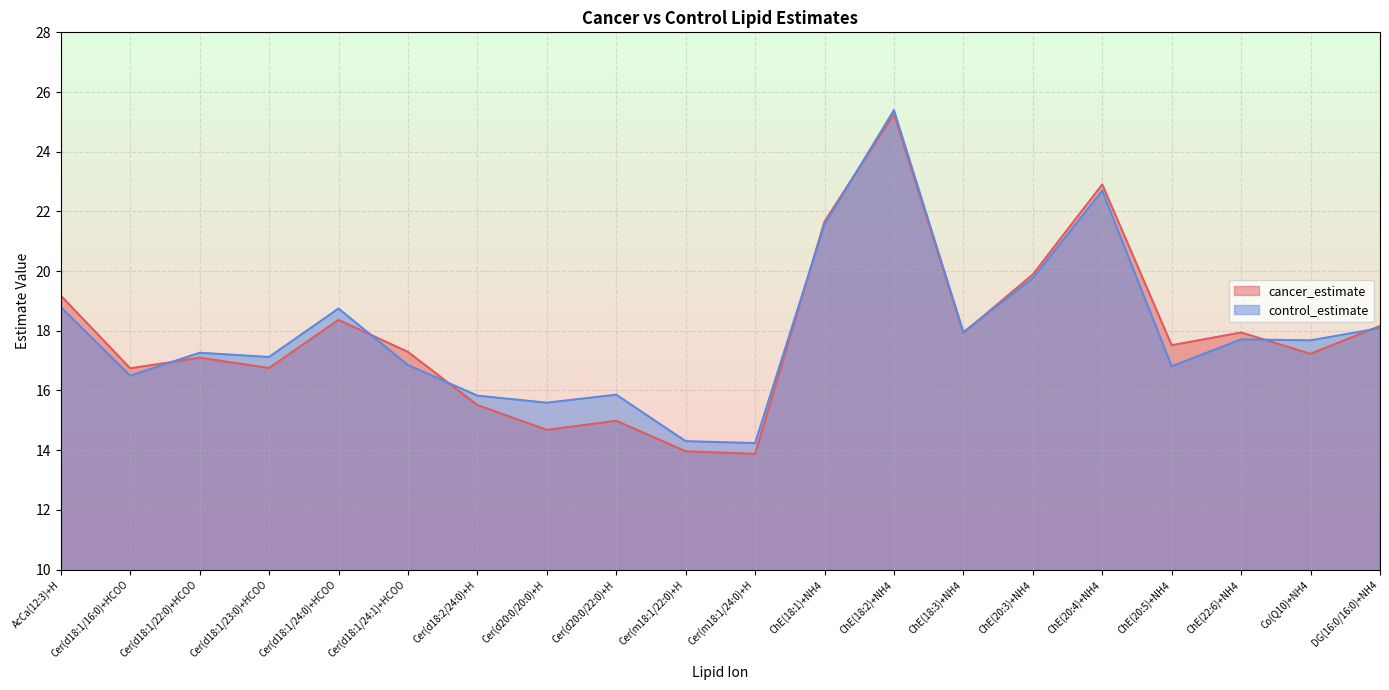

Where is the first local maximum for cancer_estimate?

Cer(d18:1/22:0)+HCOO